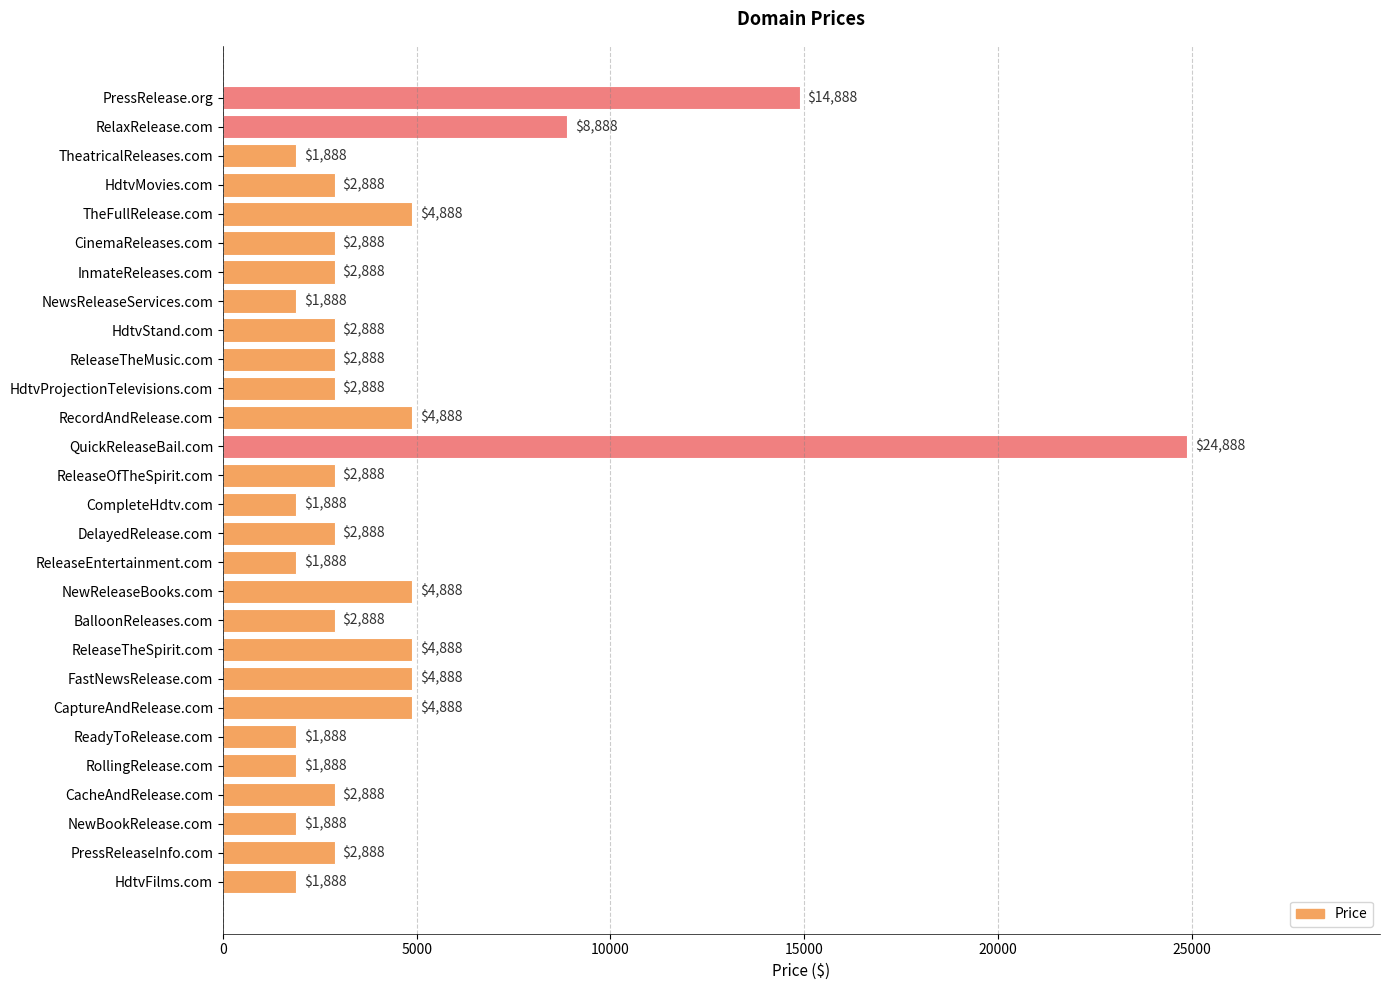

What is the difference between the maximum and minimum values?

23000